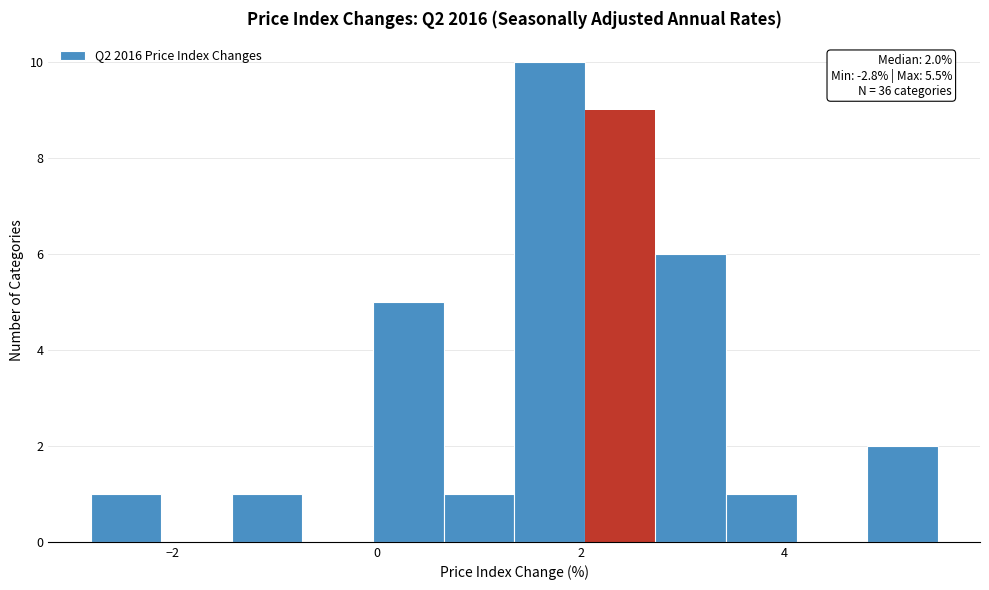

Around what value on the x-axis is the tallest bar? Give the approximate position of its centre, as read against the axis.

1.6